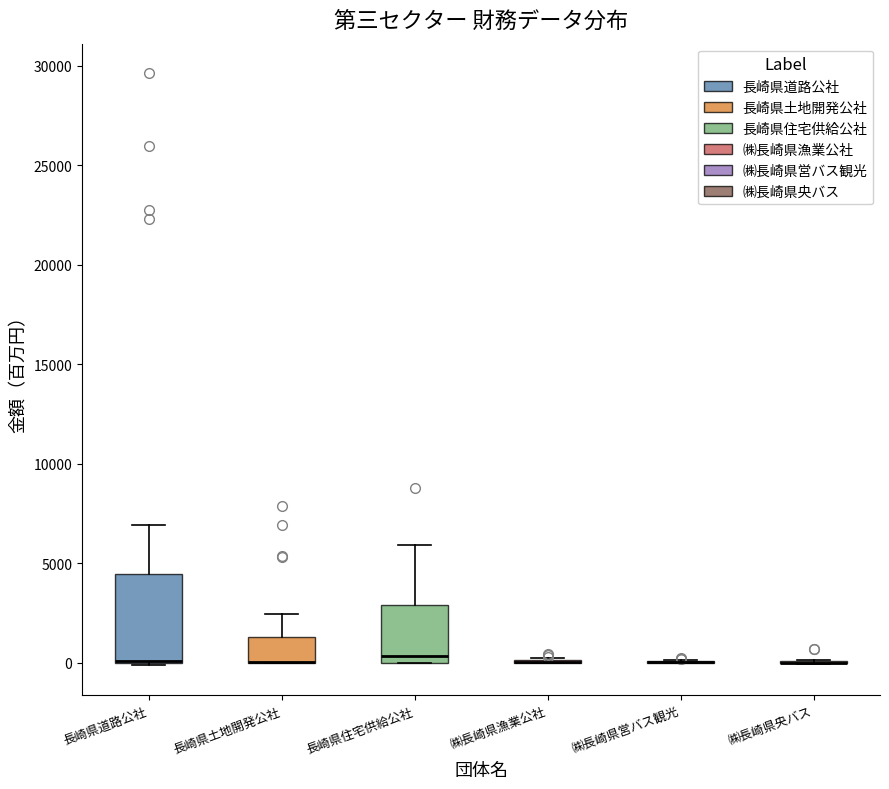

Reading left to right, transcribe this box plot: for each box, give where its median line is, the range the box spans, and where its two whiskers end, as read against the y-axis. The values are not printed on the chart, so give them approximately, as read against the axis.

長崎県道路公社: median 0 (drawn on the box's lower edge), box 0 to 4500, whiskers 0 to 7000
長崎県土地開発公社: median 0 (drawn on the box's lower edge), box 0 to 1500, whiskers 0 to 2500
長崎県住宅供給公社: median 500, box 0 to 3000, whiskers 0 to 6000
㈱長崎県漁業公社: box collapsed to a line at 0, whiskers 0 to 0
㈱長崎県営バス観光: box collapsed to a line at 0, whiskers 0 to 0
㈱長崎県央バス: box collapsed to a line at 0, whiskers 0 to 0